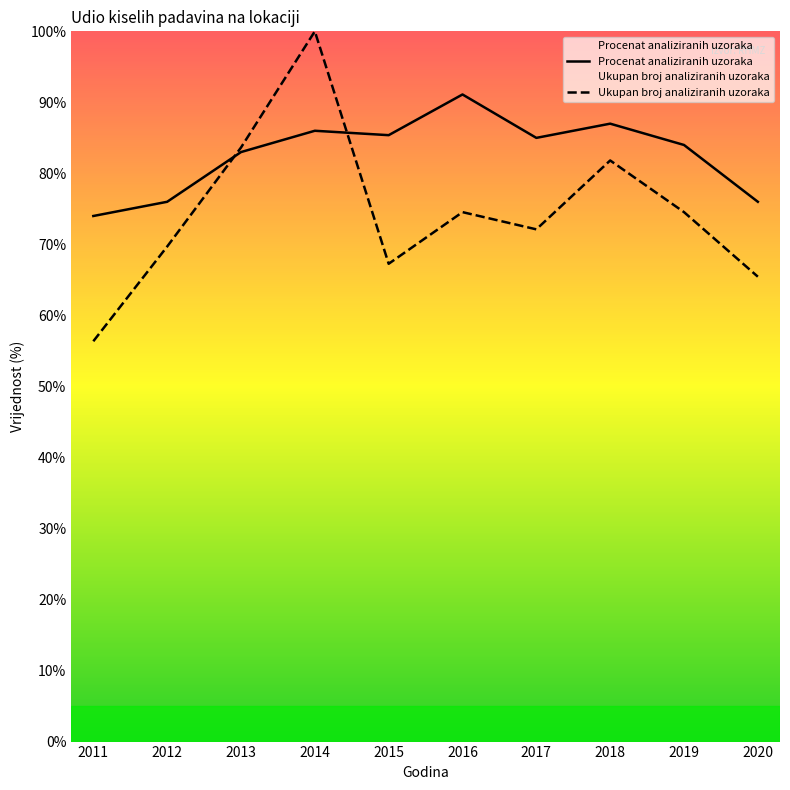

At which label does Ukupan broj analiziranih uzoraka reach its minimum?

2011